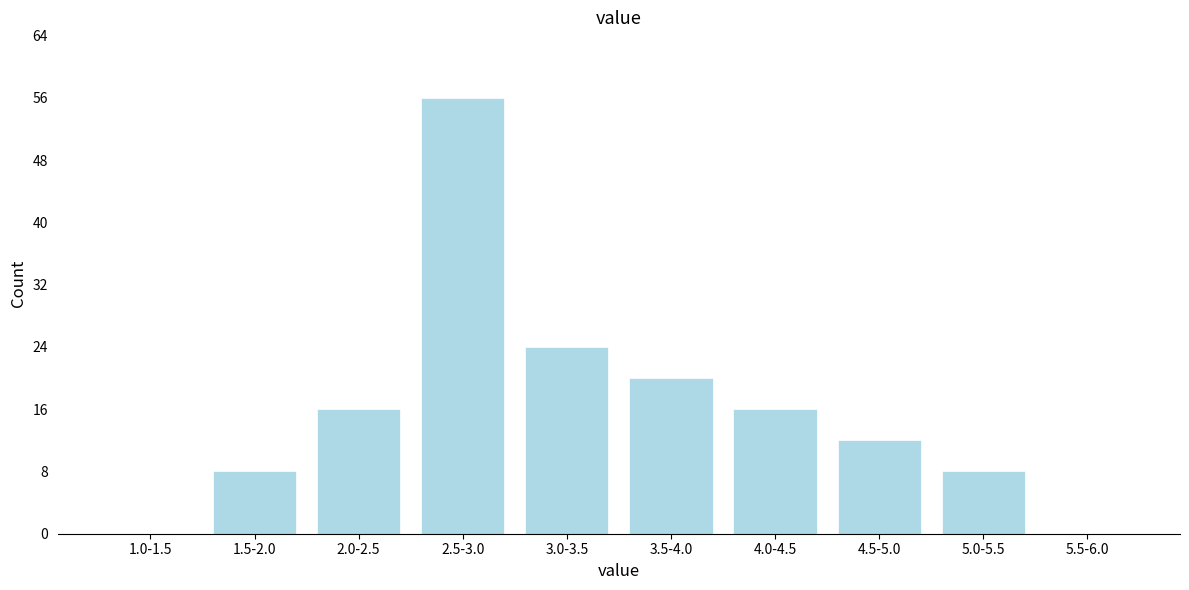

Reading left to right, list all the values displayed in this chart.

1.0-1.5=0	1.5-2.0=8	2.0-2.5=16	2.5-3.0=56	3.0-3.5=24	3.5-4.0=20	4.0-4.5=16	4.5-5.0=12	5.0-5.5=8	5.5-6.0=0